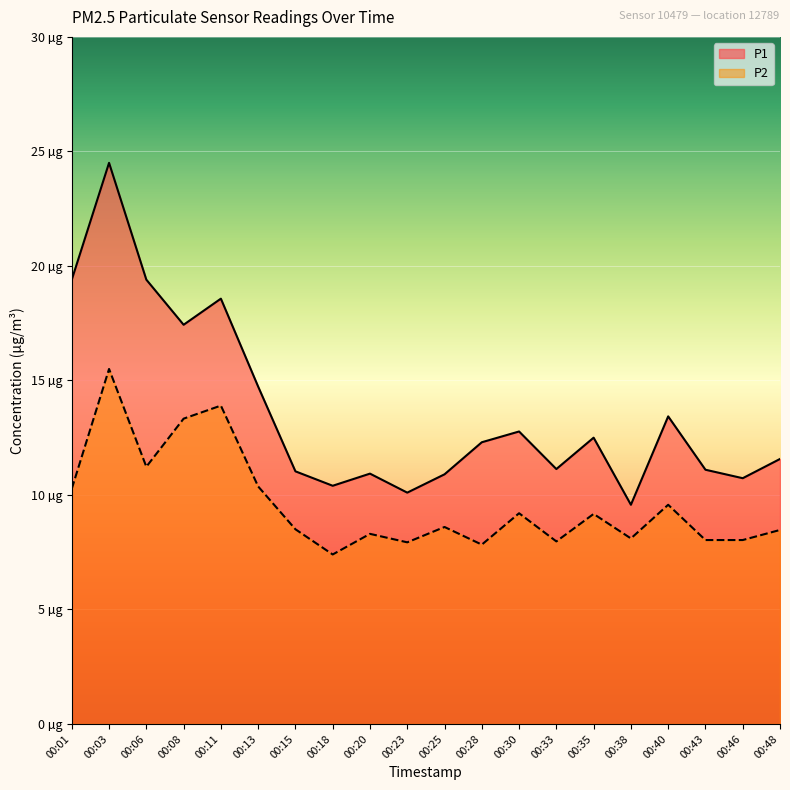

What is the average value of the P1 series?

13.6